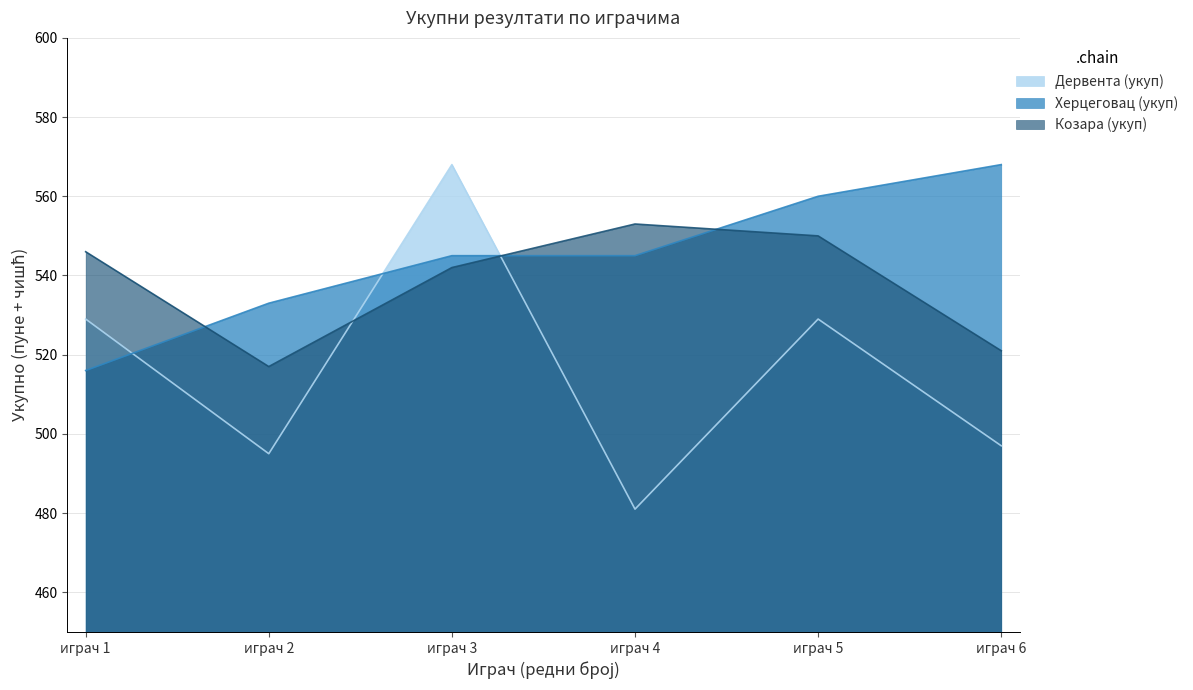

Where do Козара (укуп) and Херцеговац (укуп) first cross each other?

играч 1 and играч 2